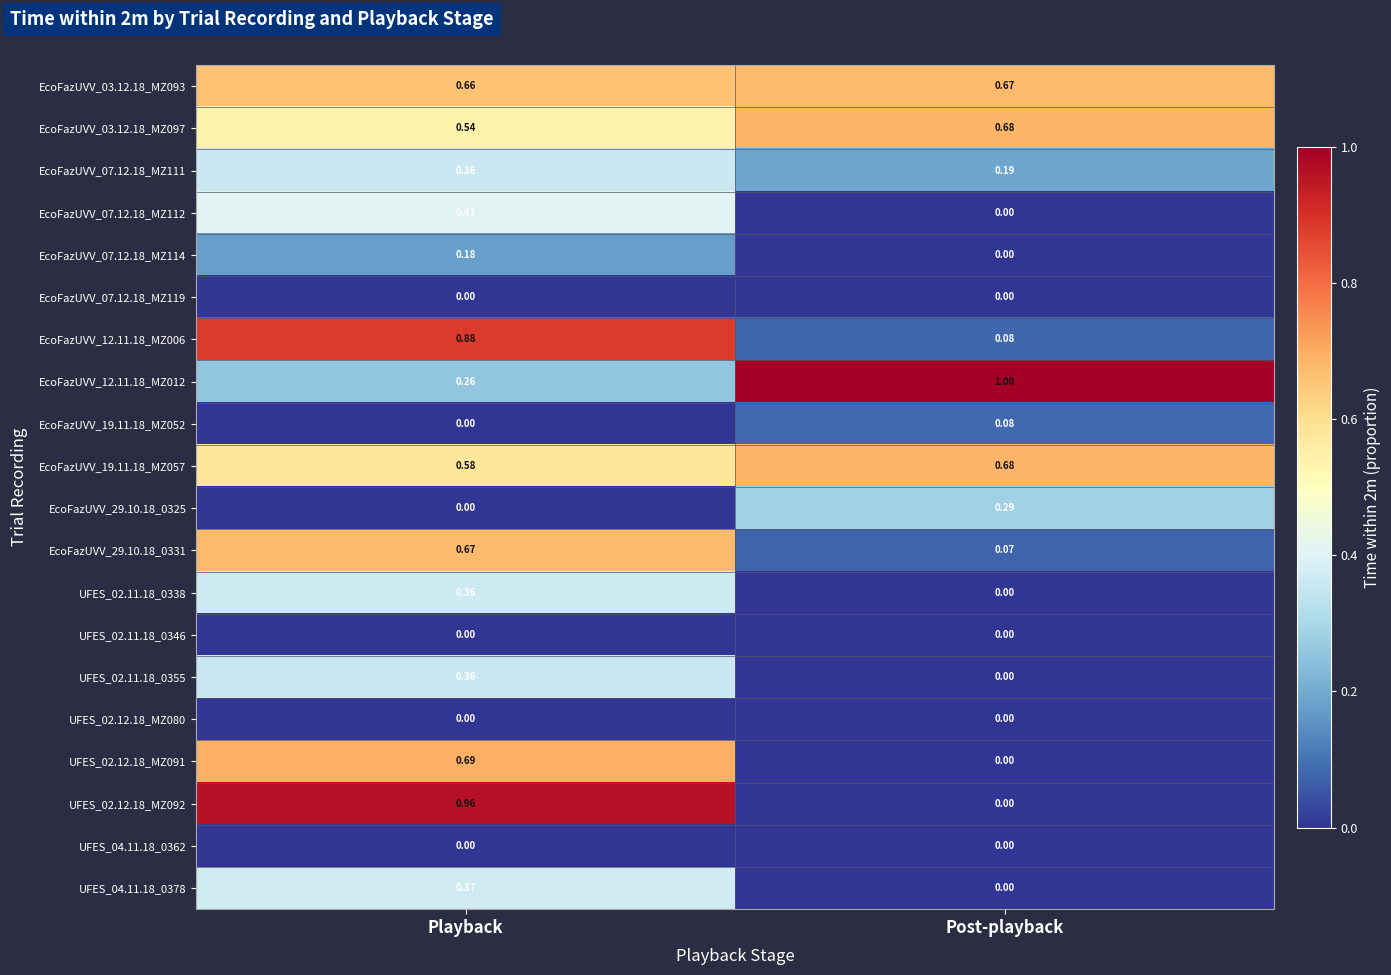

Which series changed the most between Playback and Post-playback?

UFES_02.12.18_MZ092